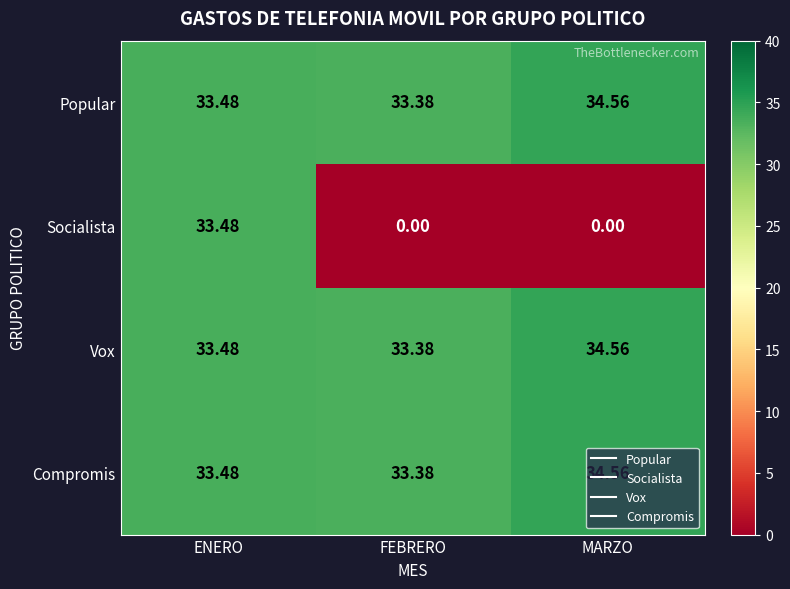

At which category does the chart reach its peak across all series?

MARZO